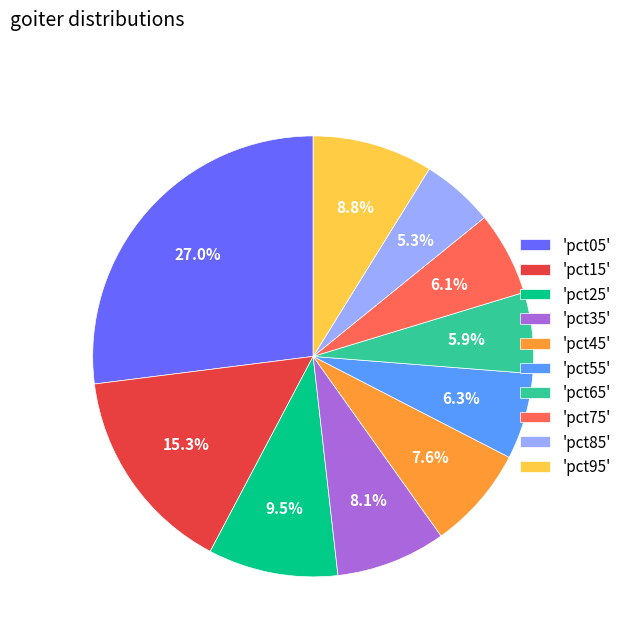

Which has a higher value, 'pct05' or 'pct55'?

'pct05'